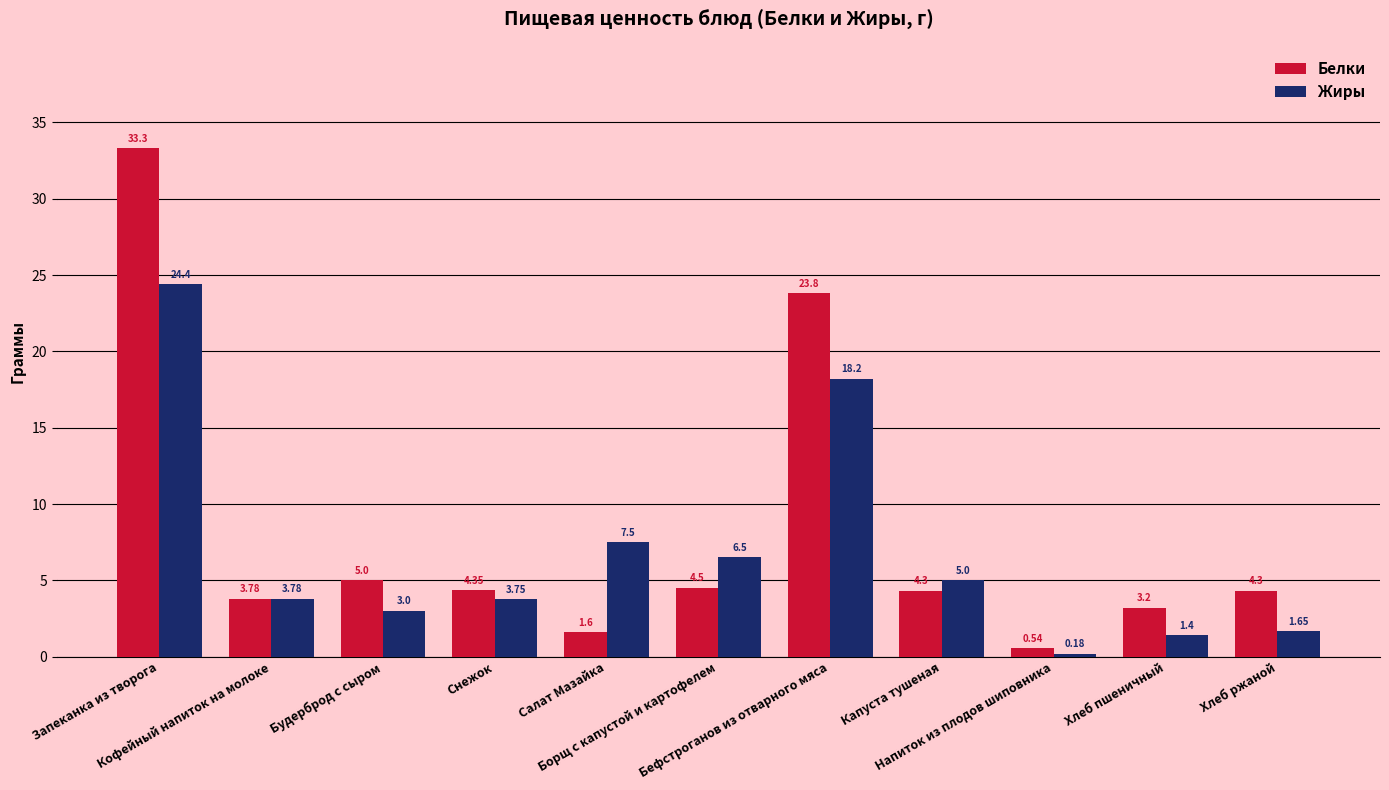

Is it true that Белки equals 14.9 at Бефстроганов из отварного мяса?

False